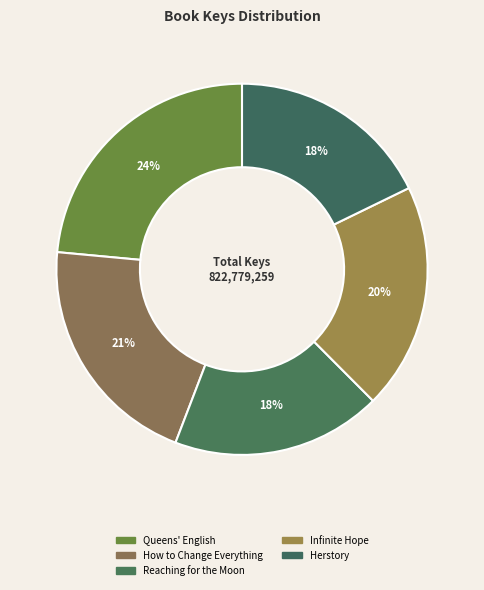

To the nearest percent, what is the difference between the Herstory and Infinite Hope slice percentages?

2%